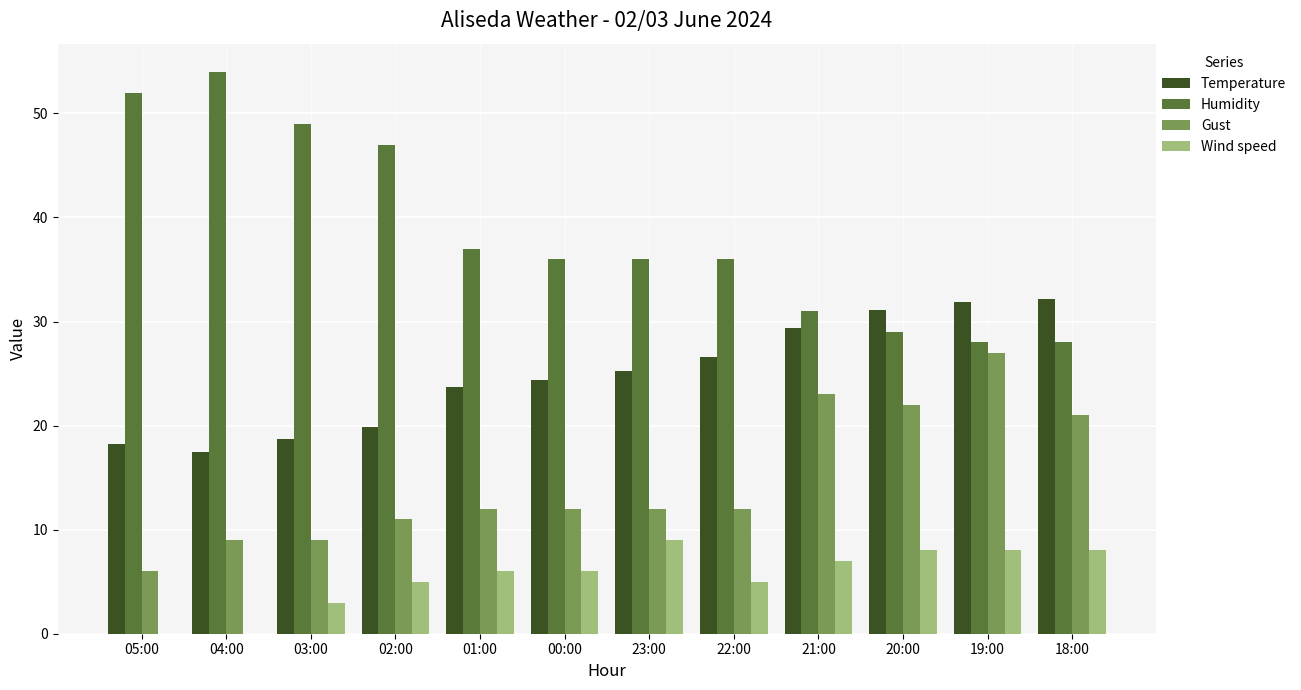

How many data points in Temperature are above 25?

6